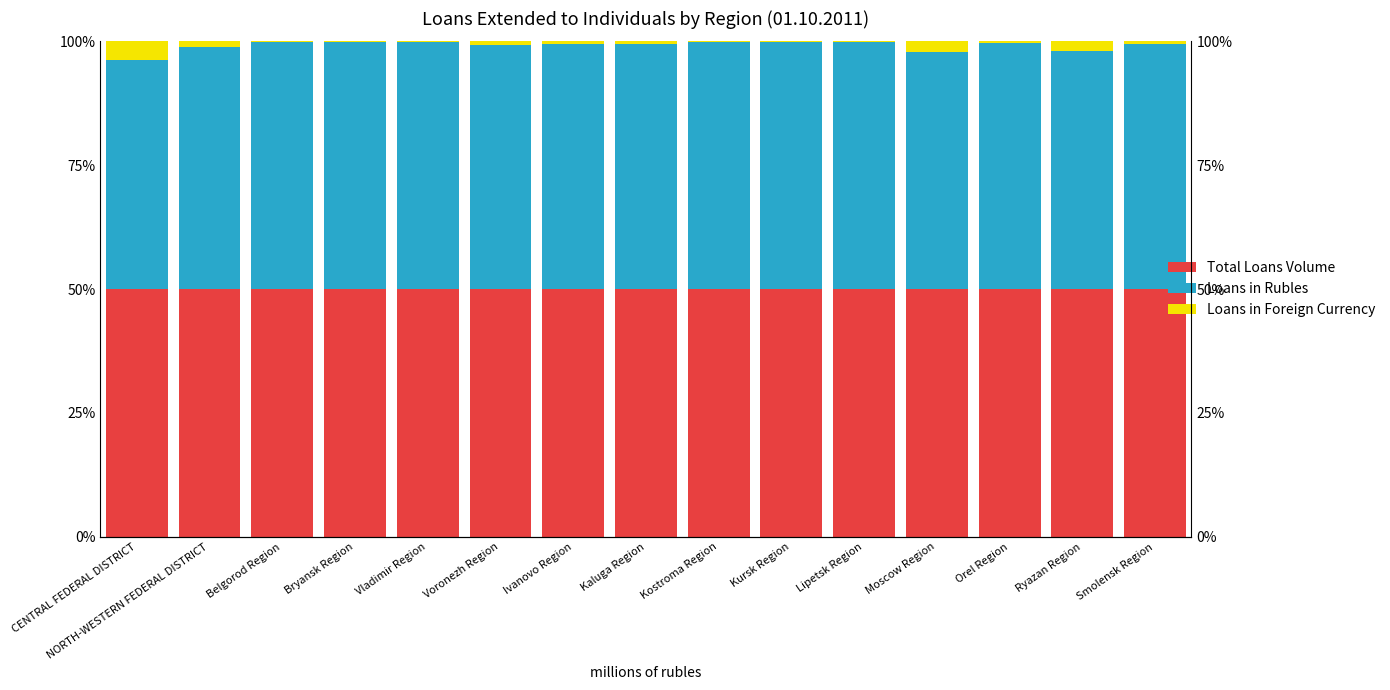

Reading right to left, what are all the values shown in this chart?

Total Loans Volume: 50.0	50.0	50.0	50.0	50.0	50.0	50.0	50.0	50.0	50.0	50.0	50.0	50.0	50.0	50.0
Loans in Rubles: 49.5	48.1	49.8	47.8	49.9	49.8	49.9	49.4	49.5	49.3	49.8	49.8	49.9	48.9	46.3
Loans in Foreign Currency: 0.5	1.9	0.2	2.2	0.1	0.2	0.1	0.6	0.5	0.7	0.2	0.2	0.1	1.1	3.7